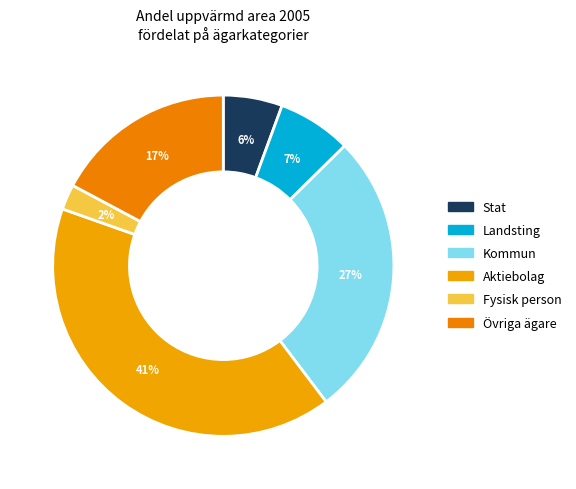

Is it true that Aktiebolag is 41% of the pie?

True